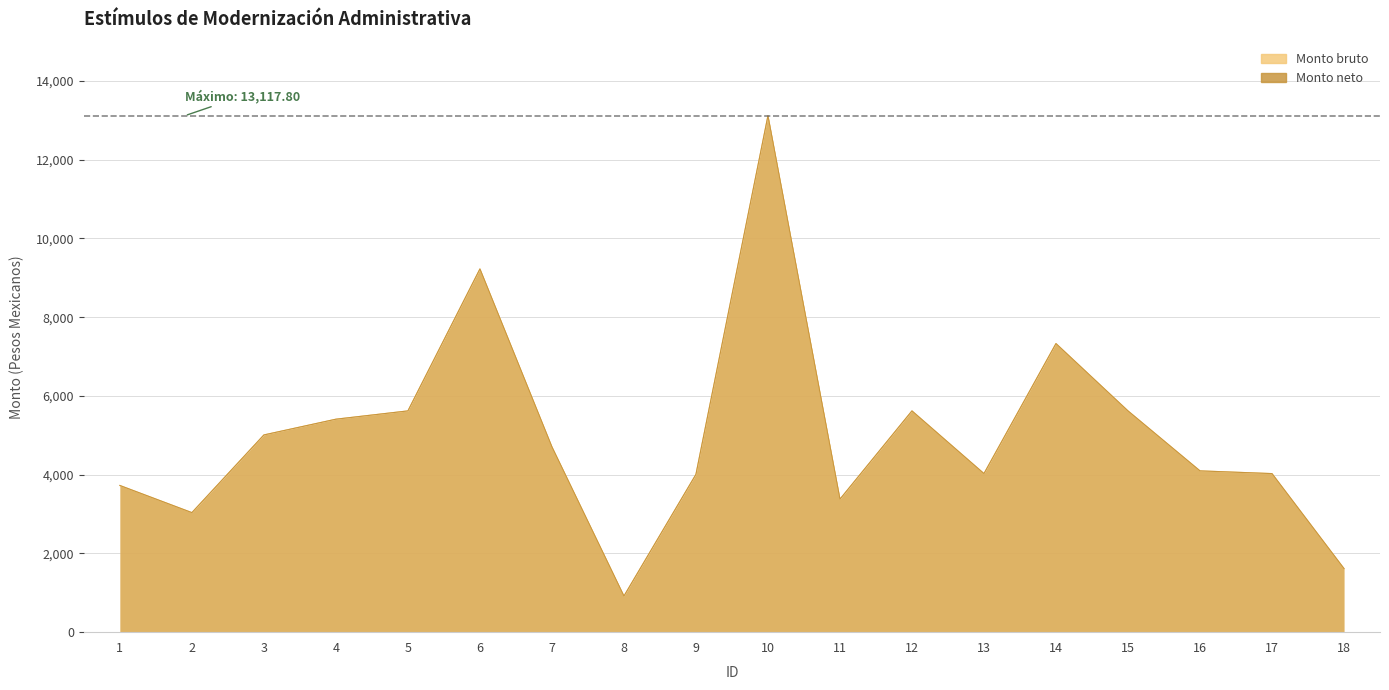

How many interior local valleys does the Monto bruto series have?

4